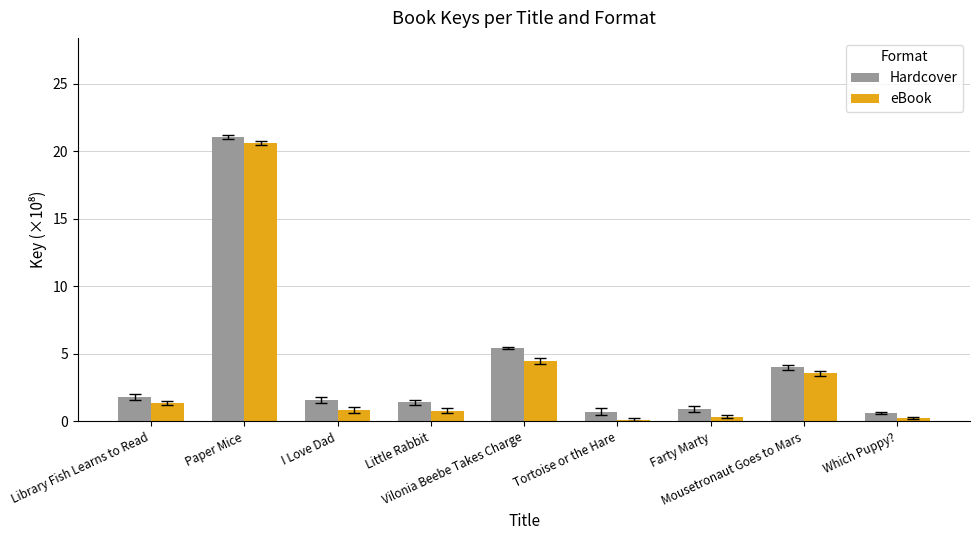

How many distinct data groups are displayed?

2